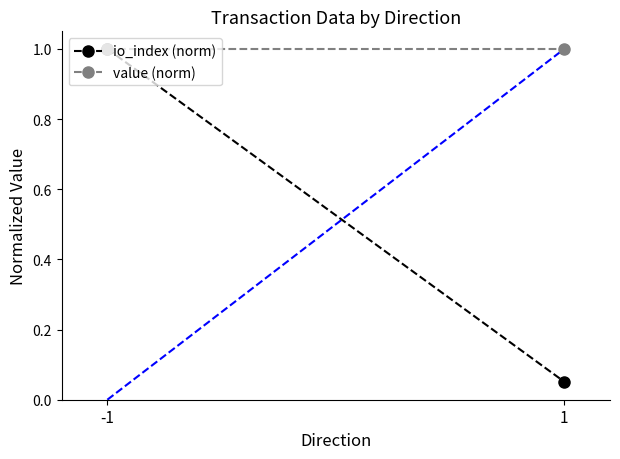

How many categories are shown in the chart?

2